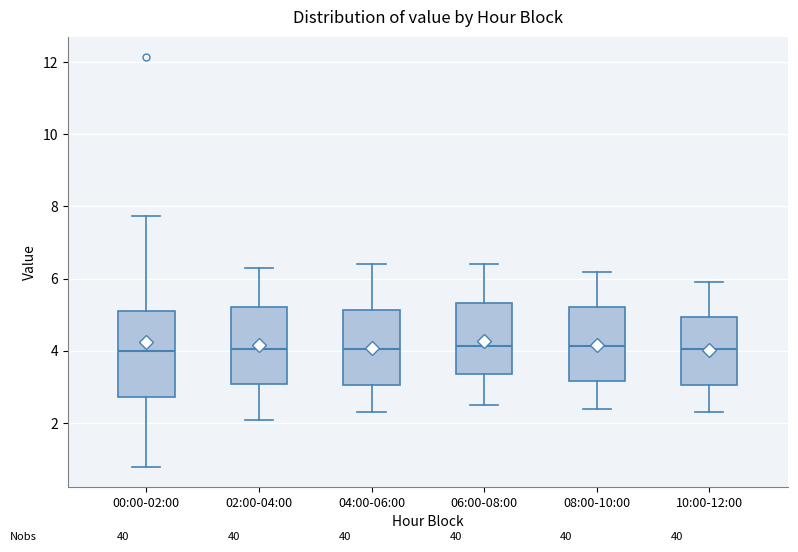

Where is the lower edge of the box for 02:00-04:00 on the y-axis? The values are not printed on the chart, so give them approximately, as read against the axis.

3.0